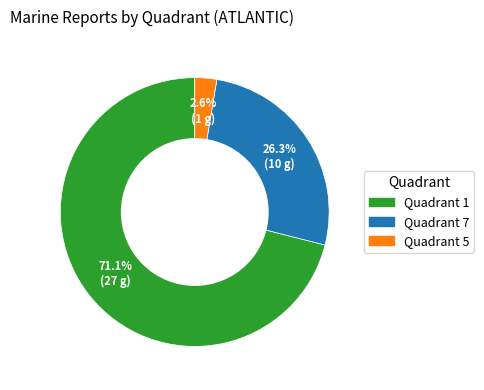

How many segments does this pie chart have?

3